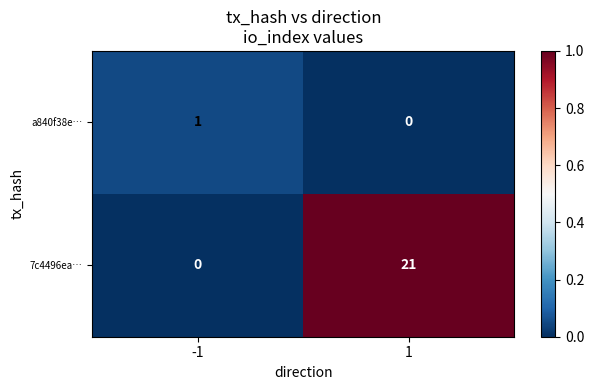

What is the spread (max minus min) of values at 1?

21